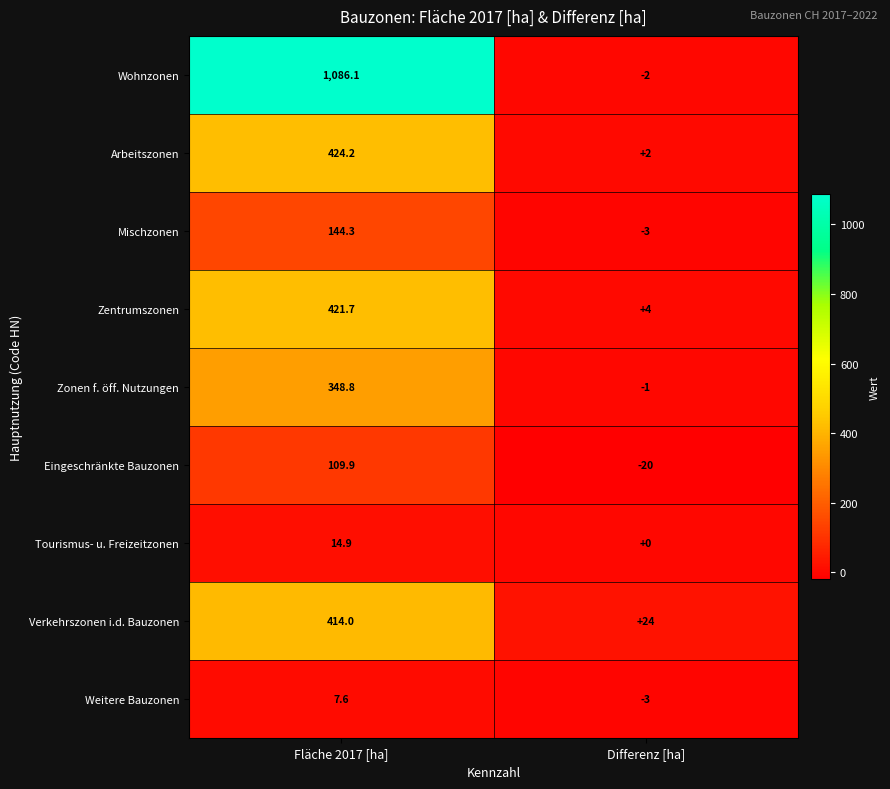

Reading left to right, list all the values displayed in this chart.

Wohnzonen: 1086.1	-2.0
Arbeitszonen: 424.2	2.0
Mischzonen: 144.3	-3.0
Zentrumszonen: 421.7	4.0
Zonen f. öff. Nutzungen: 348.8	-1.0
Eingeschränkte Bauzonen: 109.9	-20.0
Tourismus- u. Freizeitzonen: 14.9	0.0
Verkehrszonen i.d. Bauzonen: 414.0	24.0
Weitere Bauzonen: 7.6	-3.0